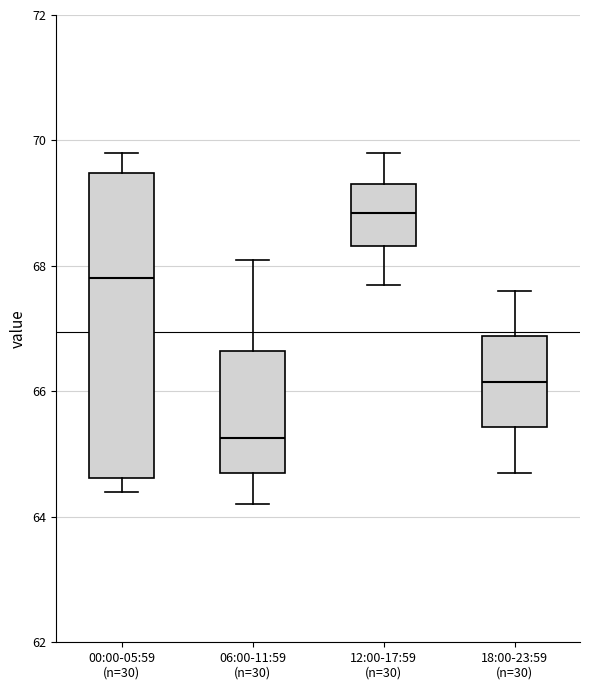

Which box's median line is the highest?

12:00-17:59 (n=30)